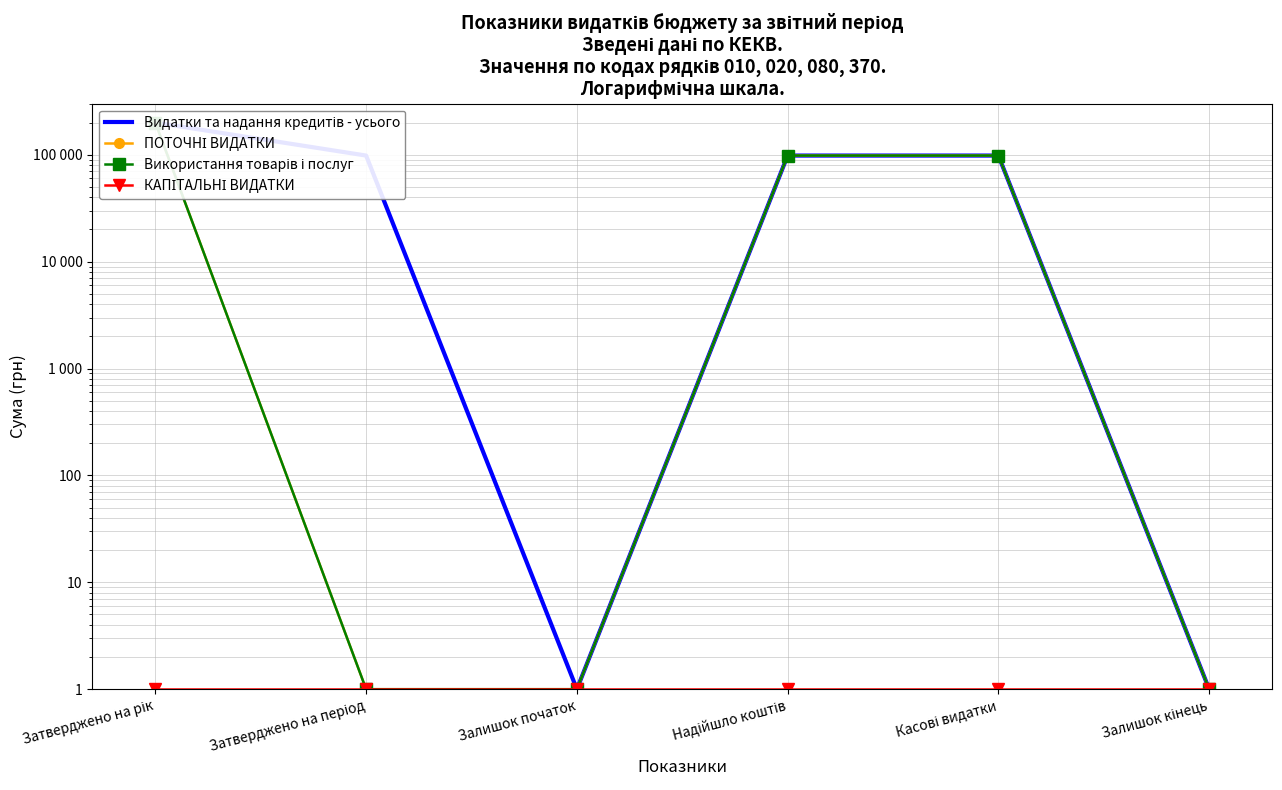

Which series has the largest total across all categories?

Видатки та надання кредитів - усього